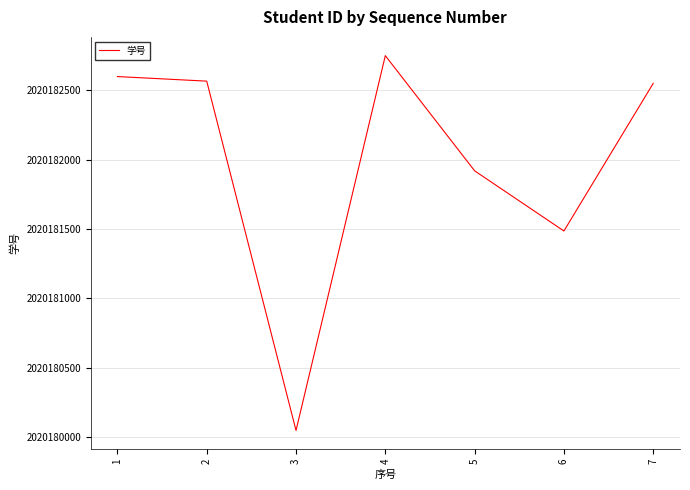

How many categories are shown in the chart?

7